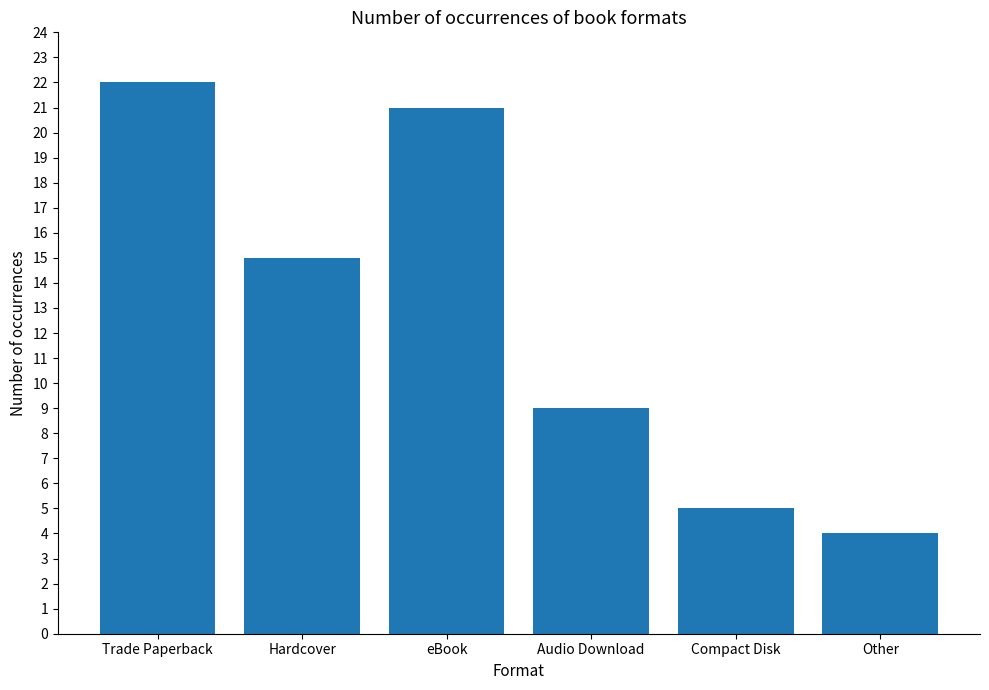

The chart shows a value of 9 at Audio Download. True or false?

True